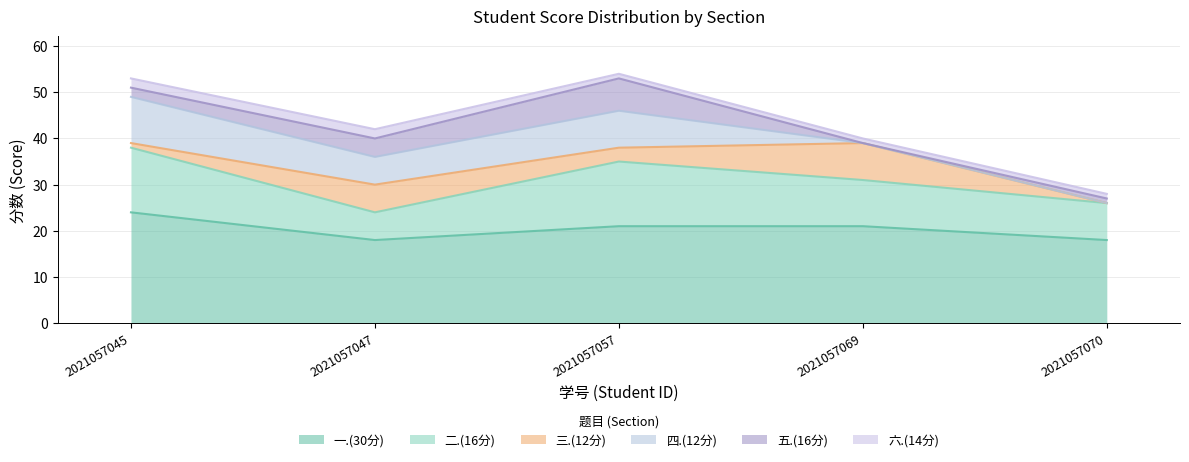

Where is the first local minimum for 五.(16分)?

2021057069